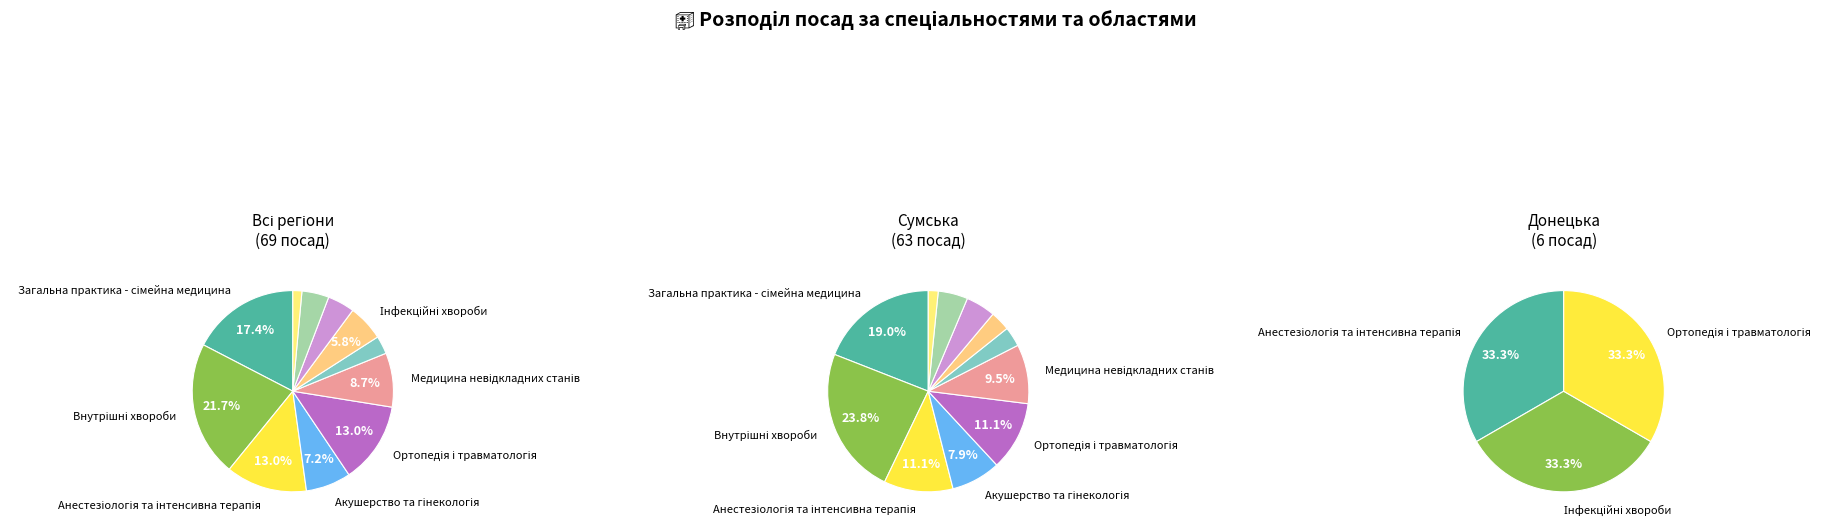

Which slice is the largest?

Внутрішні хвороби